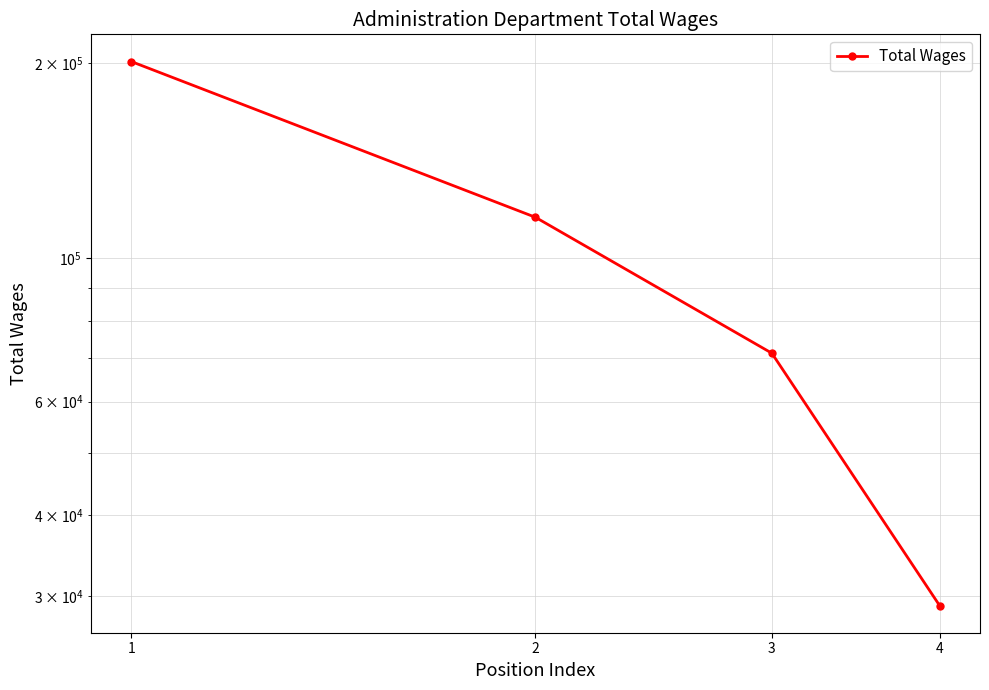

The value at 3 is 71267. True or false?

True